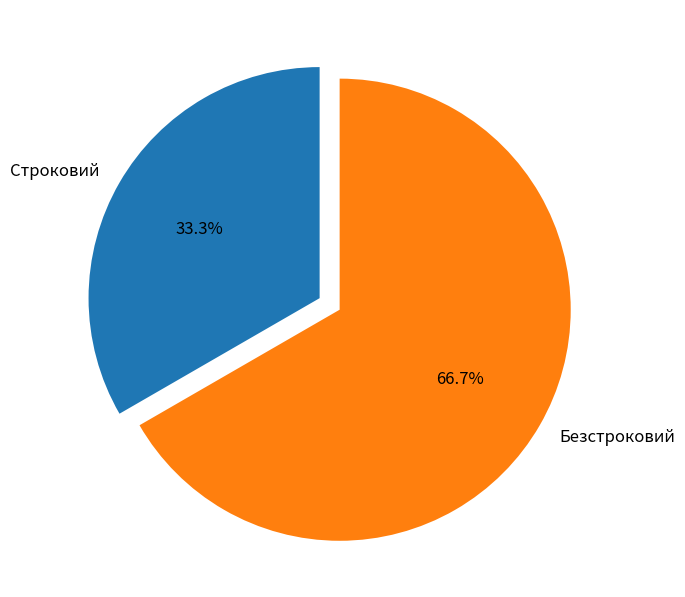

Count the number of slices in the pie.

2